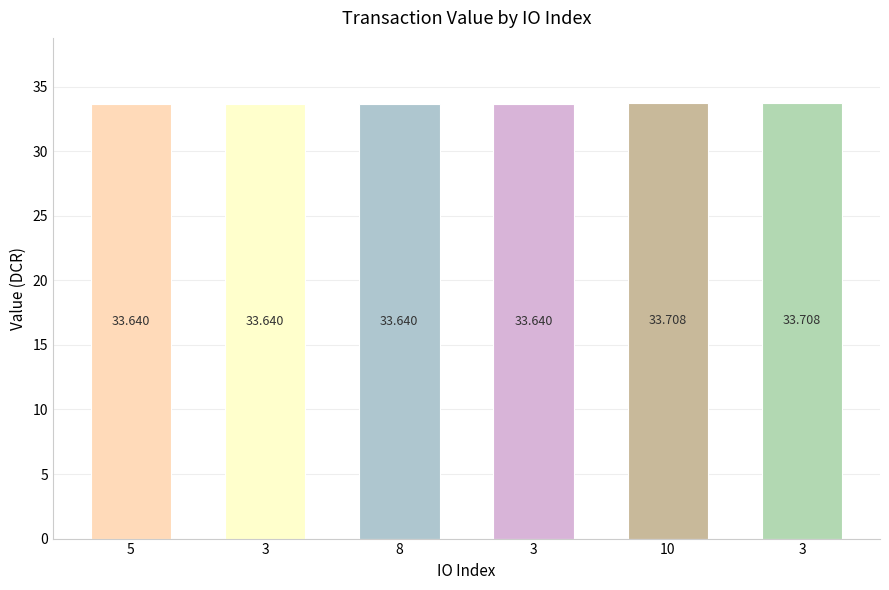

Which category has the lowest value across all series?

5